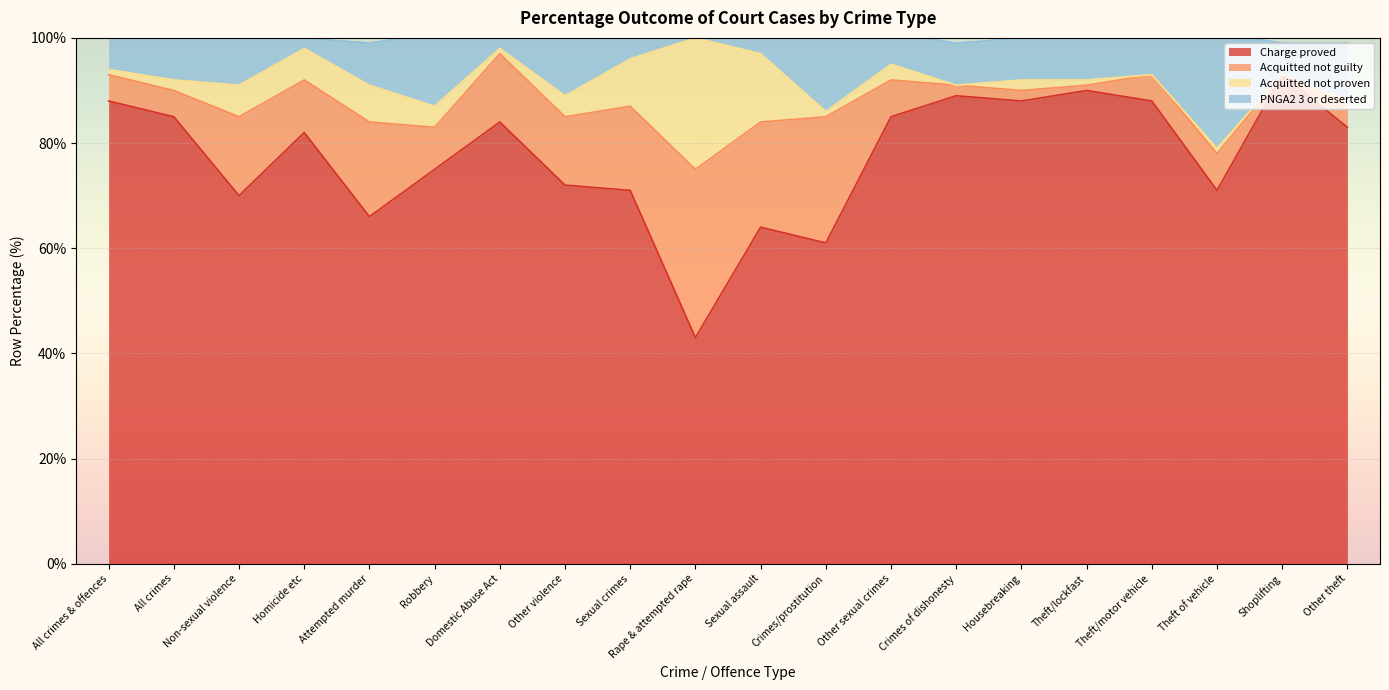

What is the total value across all series at Housebreaking?

100